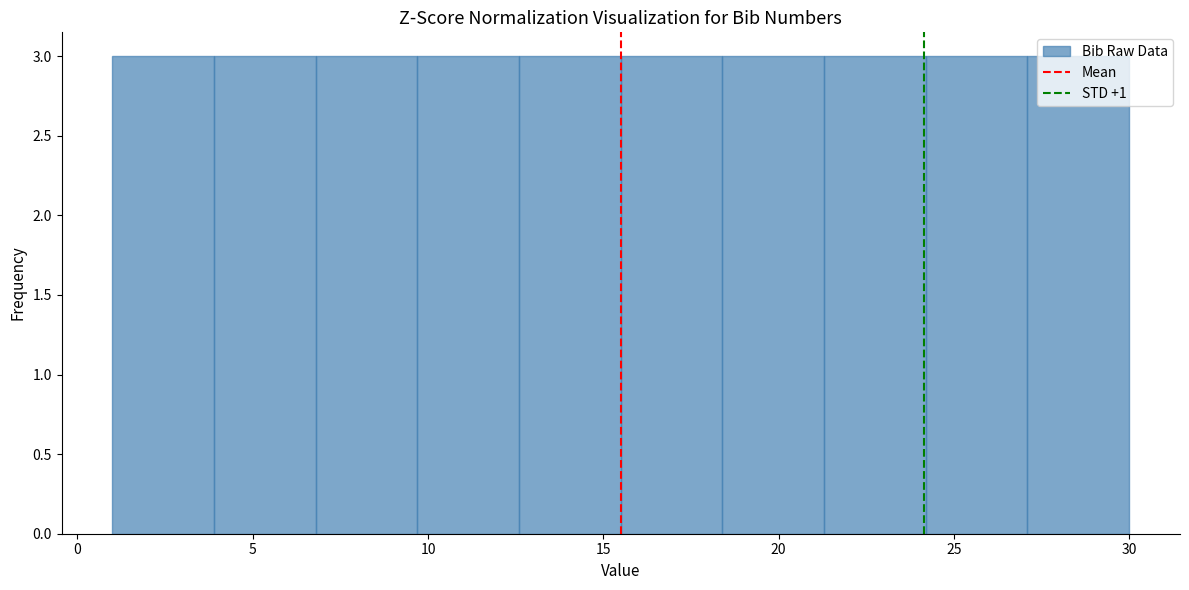

Reading left to right, list every bar in this chart as the range it spans on the x-axis followed by its height. Neither the bar edges nor the heights are printed on the chart, so give them approximately, as read against the axes.

1.0 to 3.9: 3
3.9 to 6.8: 3
6.8 to 9.7: 3
9.7 to 12.6: 3
12.6 to 15.5: 3
15.5 to 18.4: 3
18.4 to 21.3: 3
21.3 to 24.2: 3
24.2 to 27.1: 3
27.1 to 30.0: 3